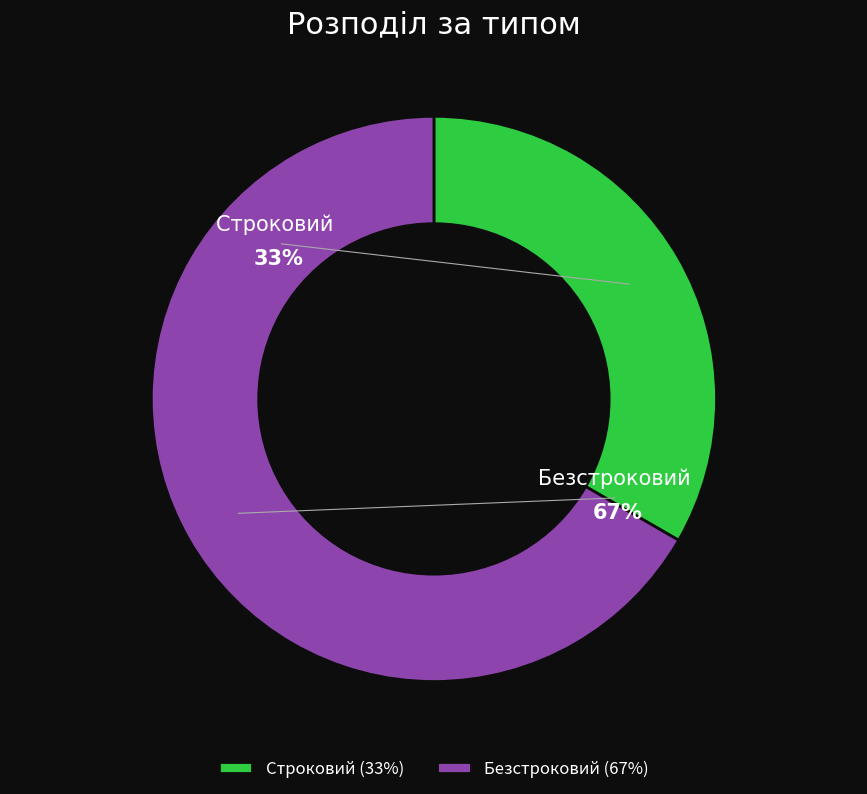

Rank the categories by value from lowest to highest.

Строковий, Безстроковий